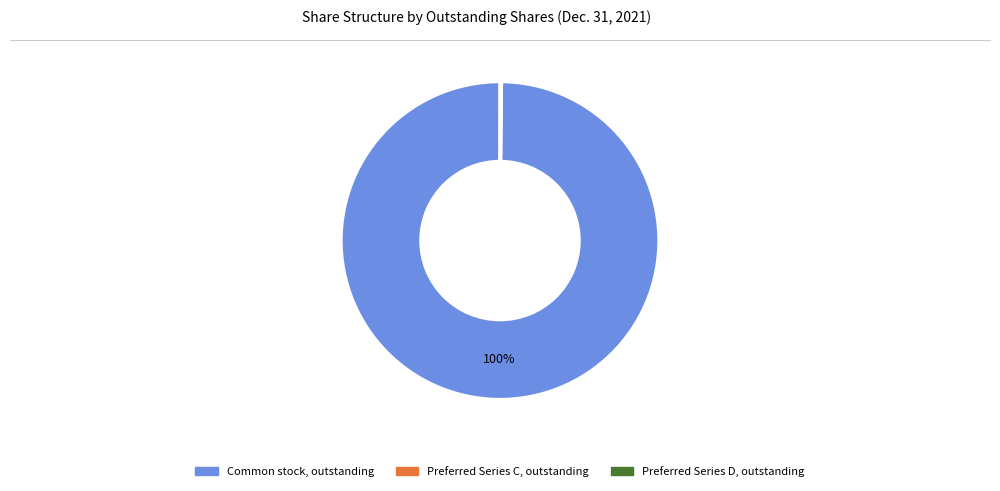

To the nearest percent, what is the average slice percentage?

33%